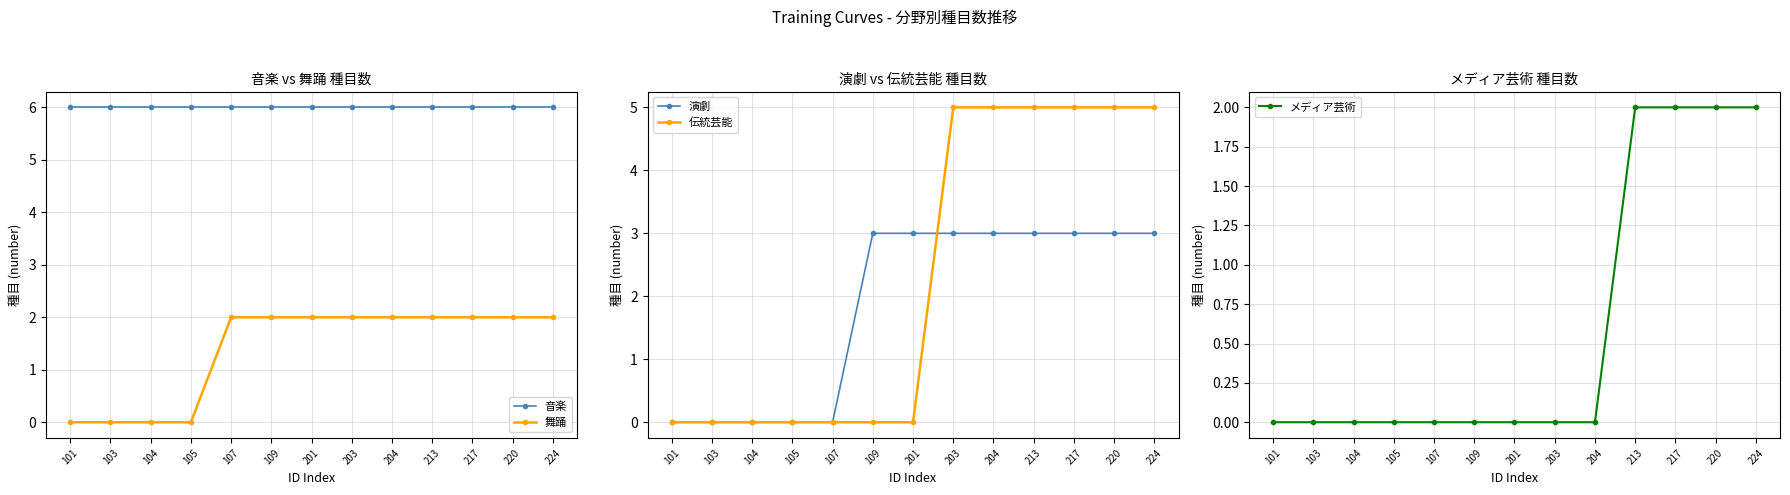

What is the value of the 演劇 point at the 9th from the left?

3